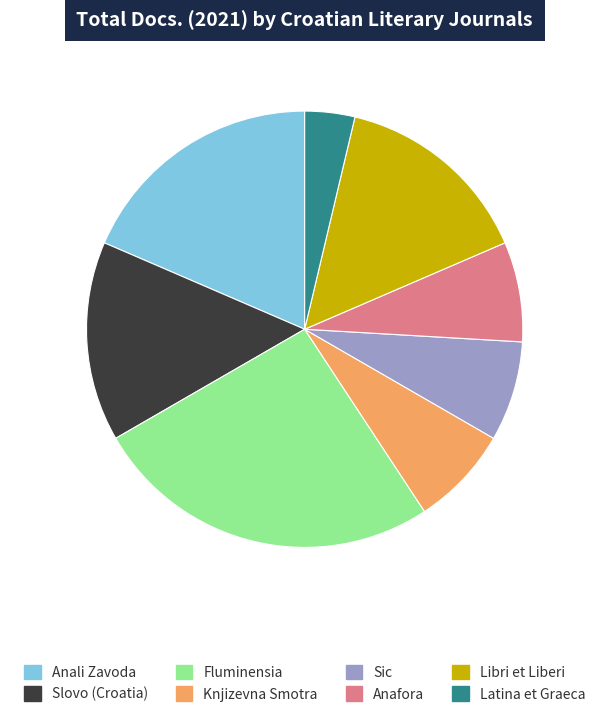

What is the largest slice in the pie chart?

Fluminensia